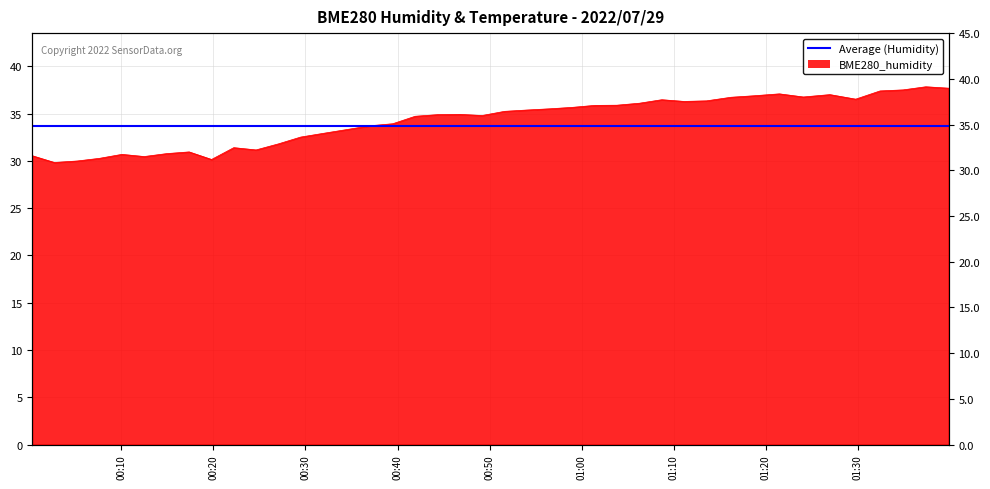

Approximately how many times larger is the value at 2022/07/29 01:08:42 compared to 2022/07/29 01:03:49?

1.0